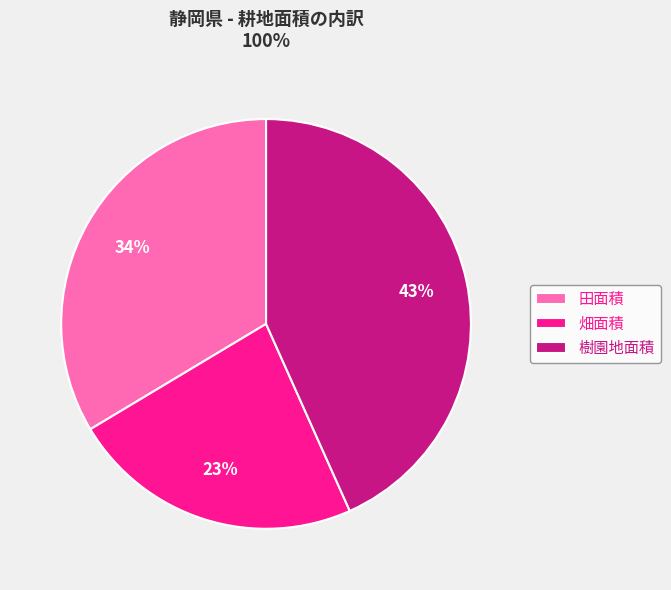

To the nearest percent, what is the average slice percentage?

33%